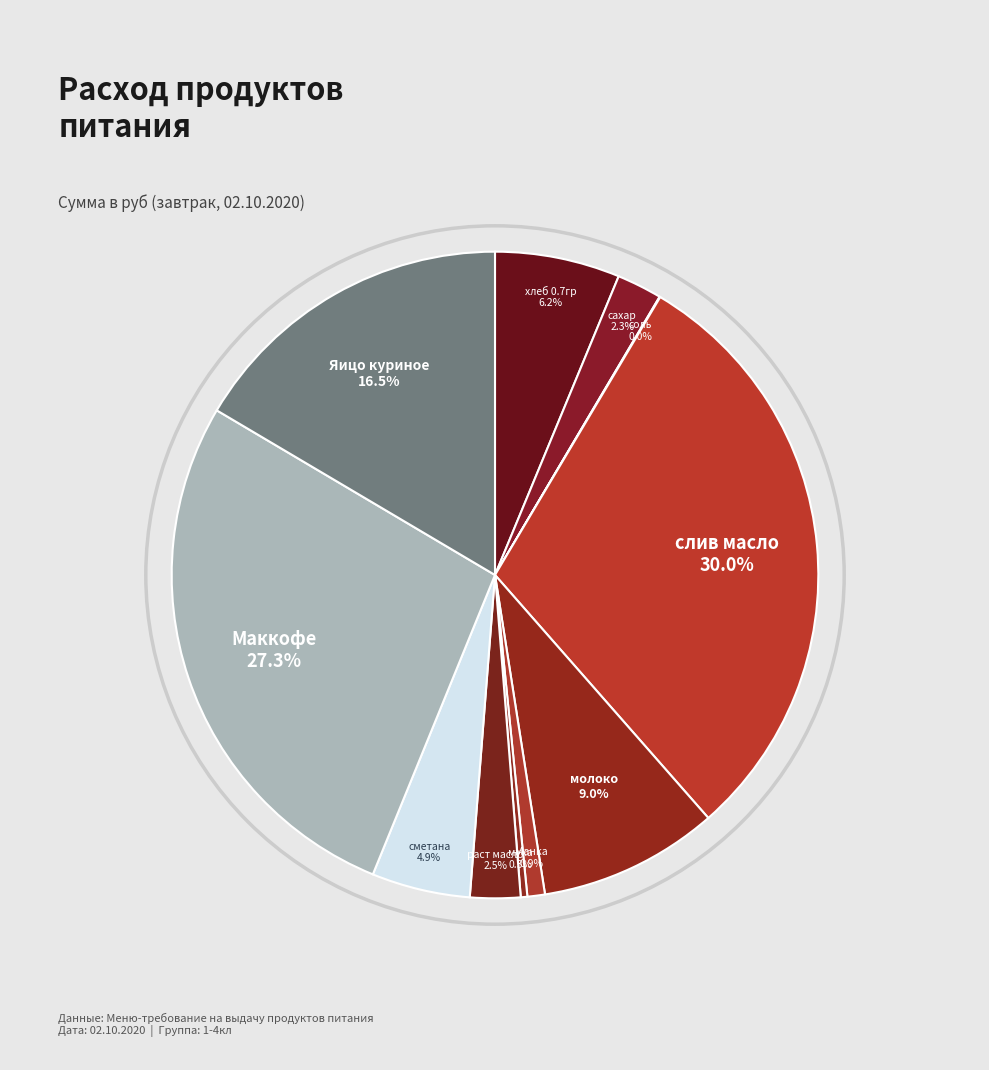

Which has a higher value, сметана or молоко?

молоко